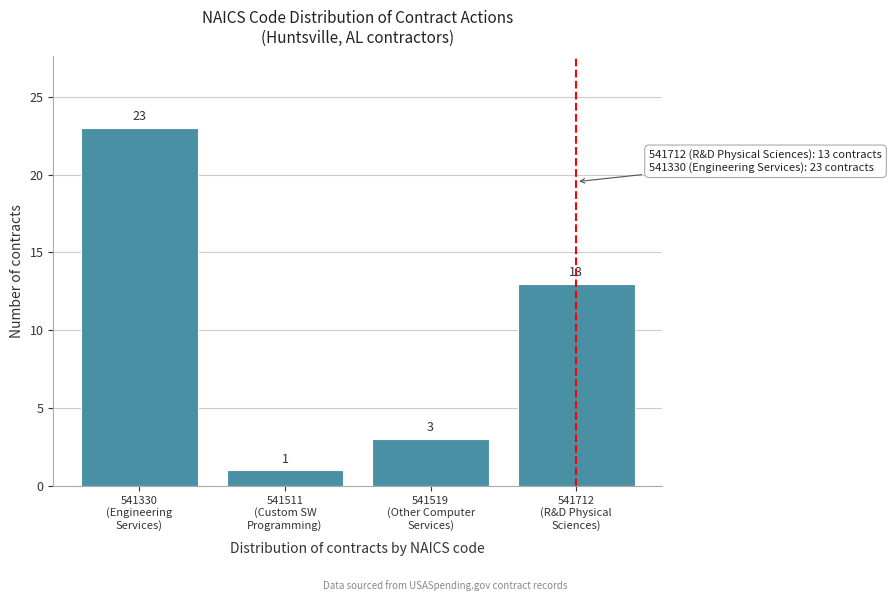

Reading left to right, what are all the values shown in this chart?

23	1	3	13